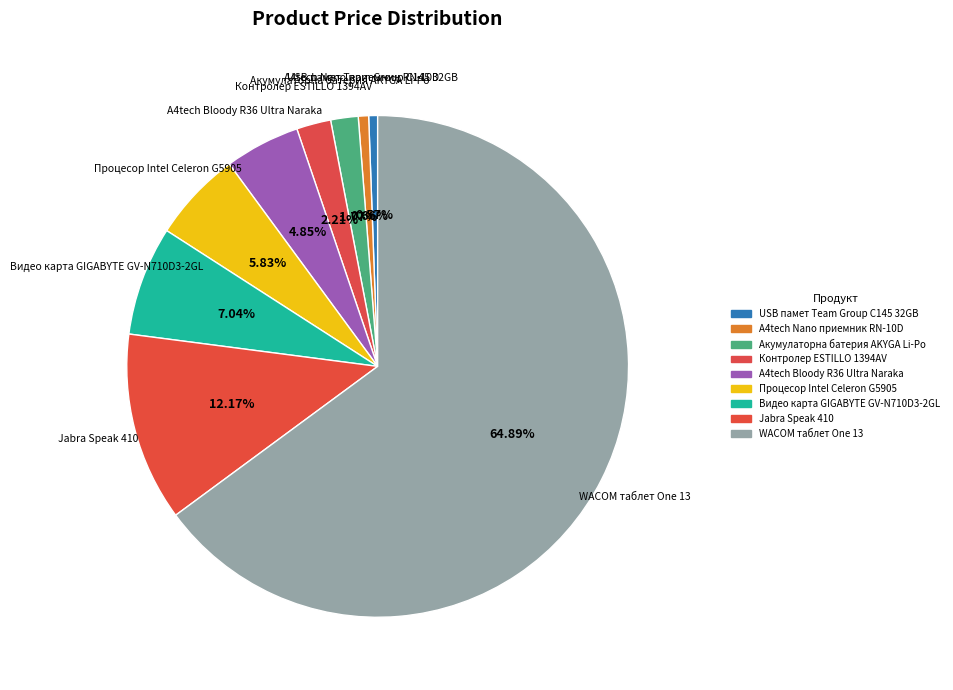

What is the largest slice in the pie chart?

WACOM таблет One 13